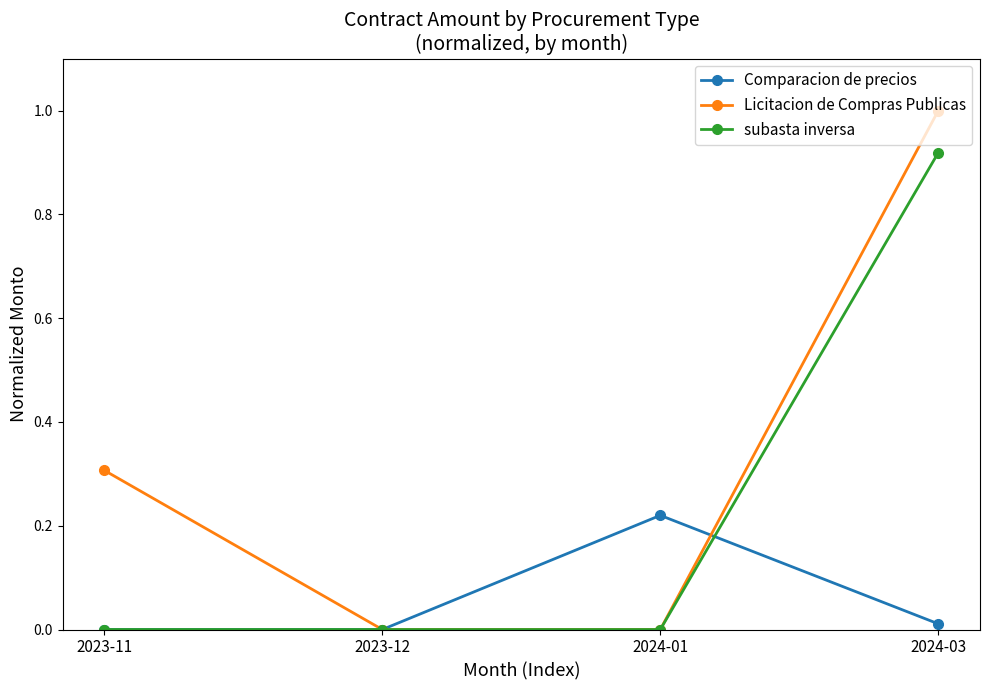

Does the chart display data point markers on the line(s)?

Yes